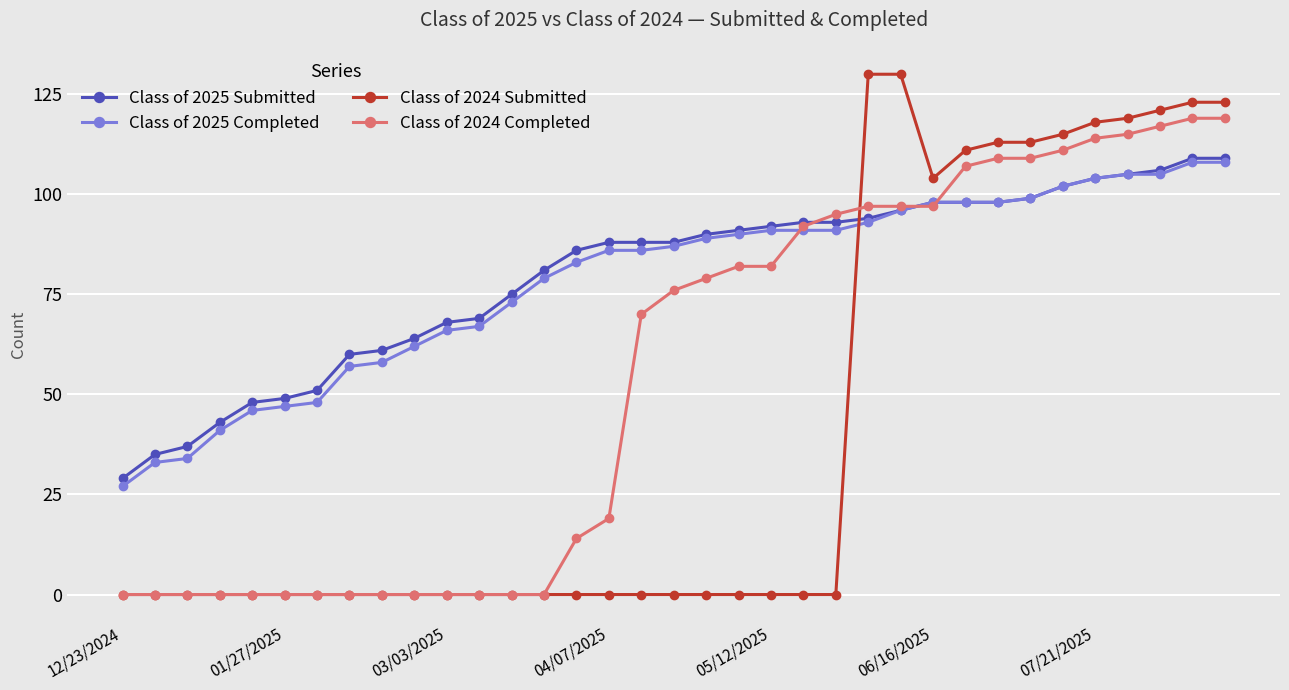

What is the greatest value displayed?

130